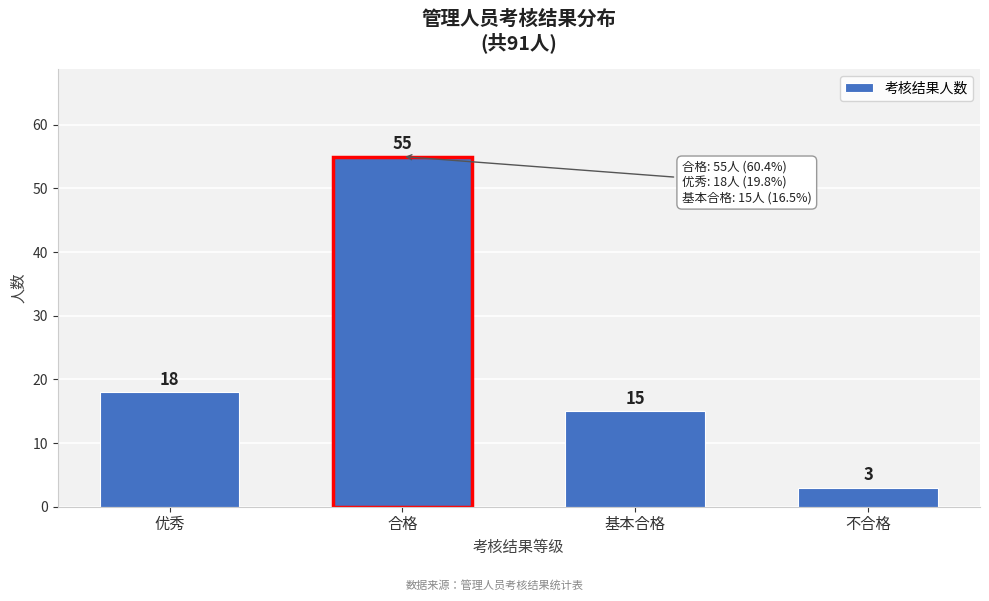

Reading left to right, transcribe all the data shown in this chart.

优秀=18	合格=55	基本合格=15	不合格=3